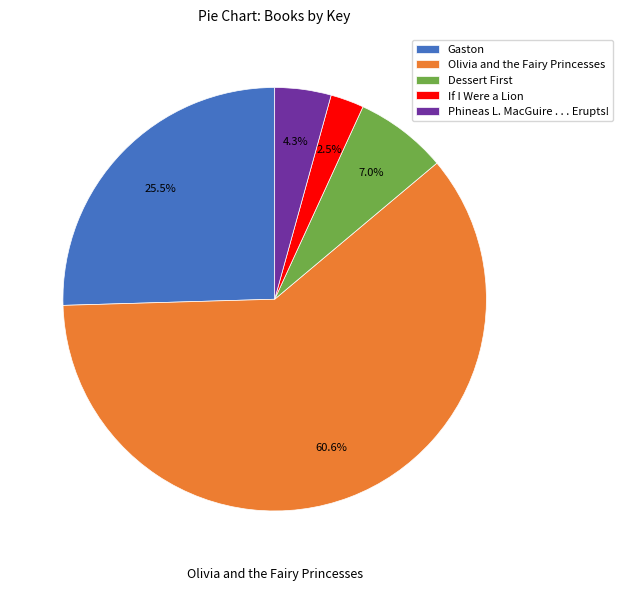

What is the ratio of the value at If I Were a Lion to the value at Phineas L. MacGuire . . . Erupts!?

0.6